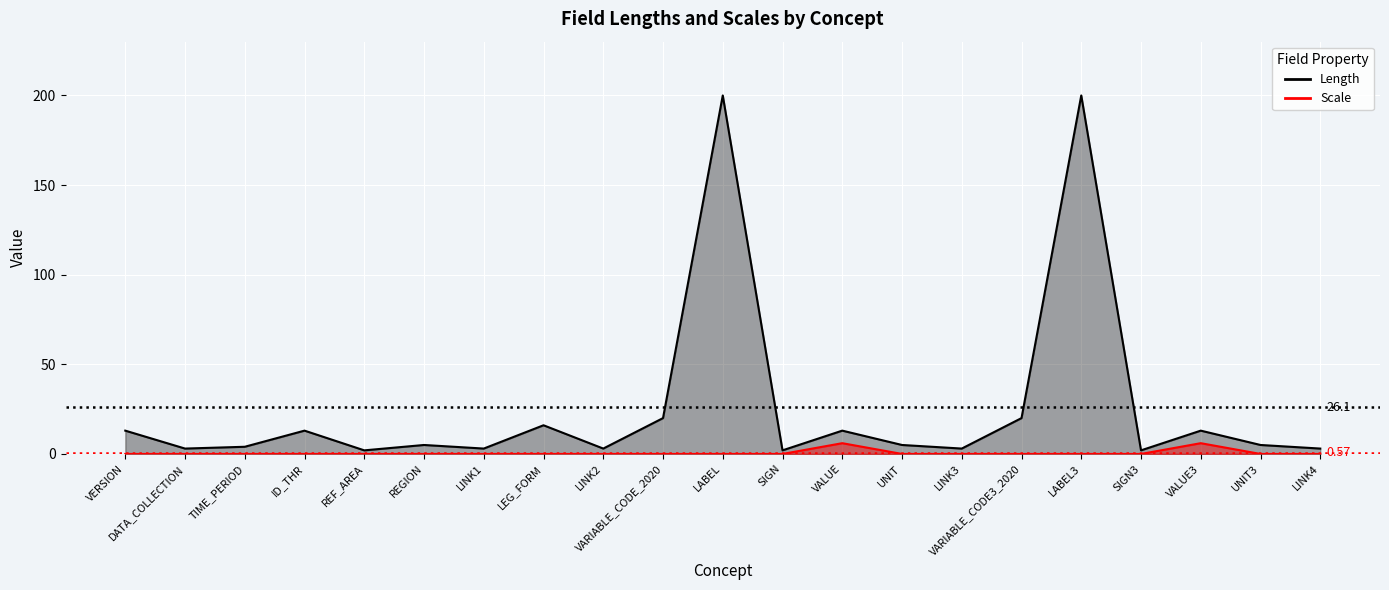

True or false: Scale and Length intersect in this chart.

False